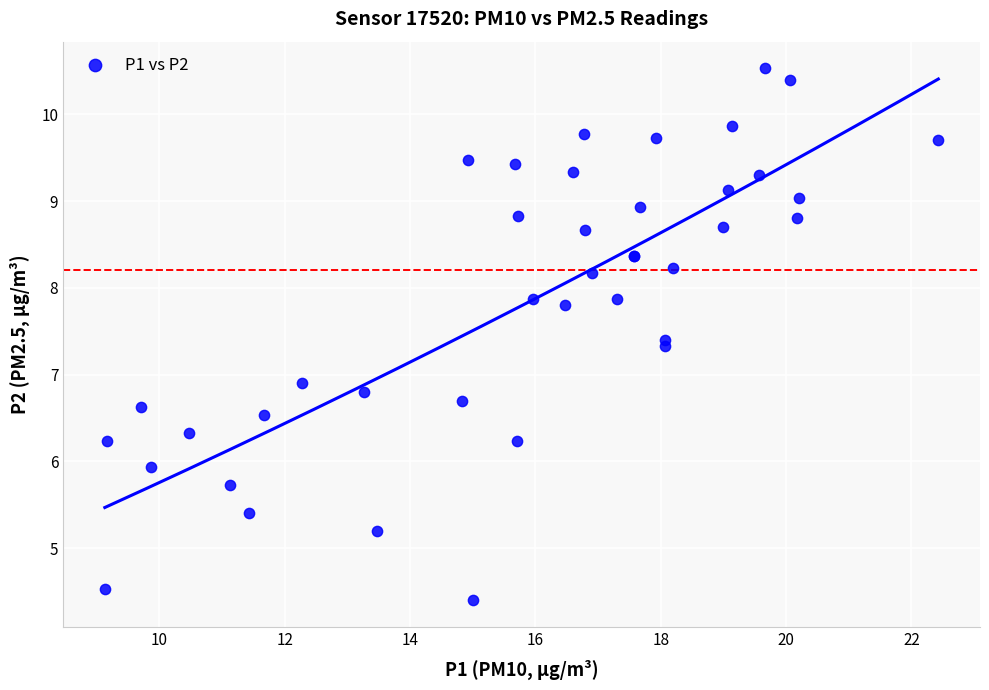

What Y value in the scatter plot is closest to 7?

6.9